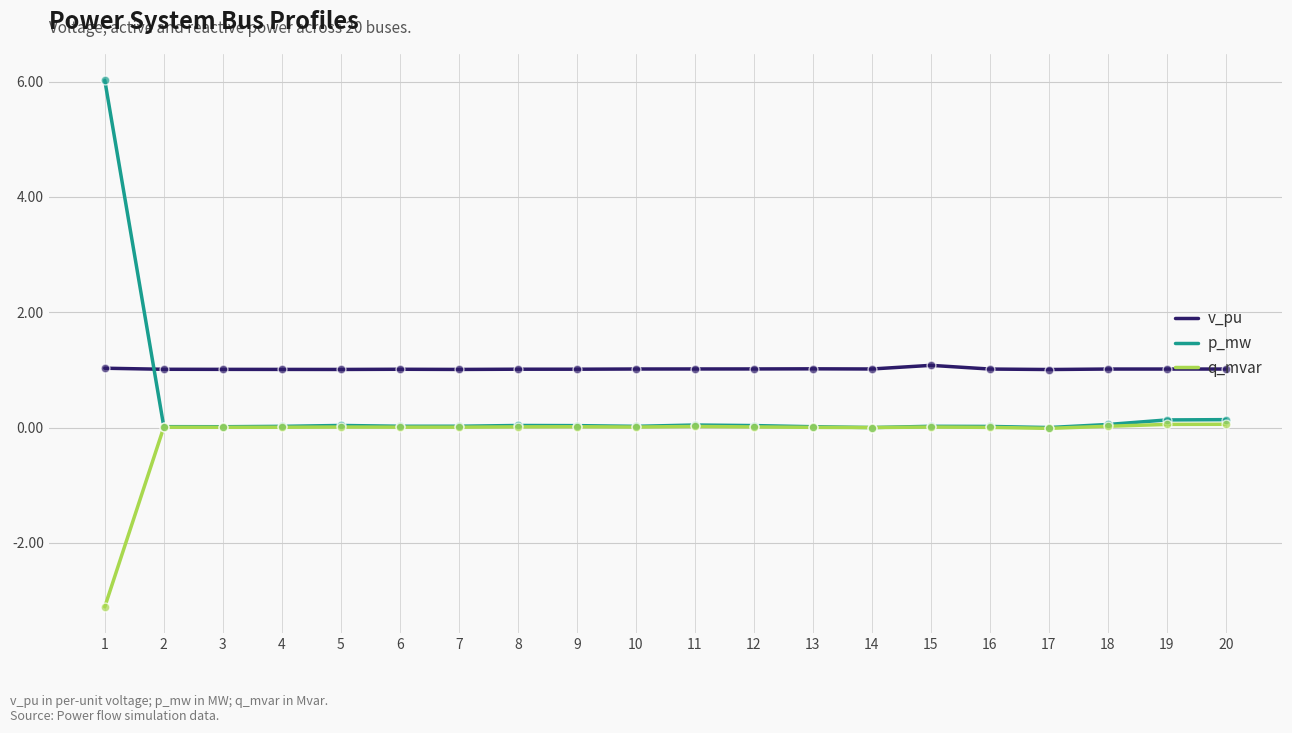

At how many categories does at least one series exceed -2?

20